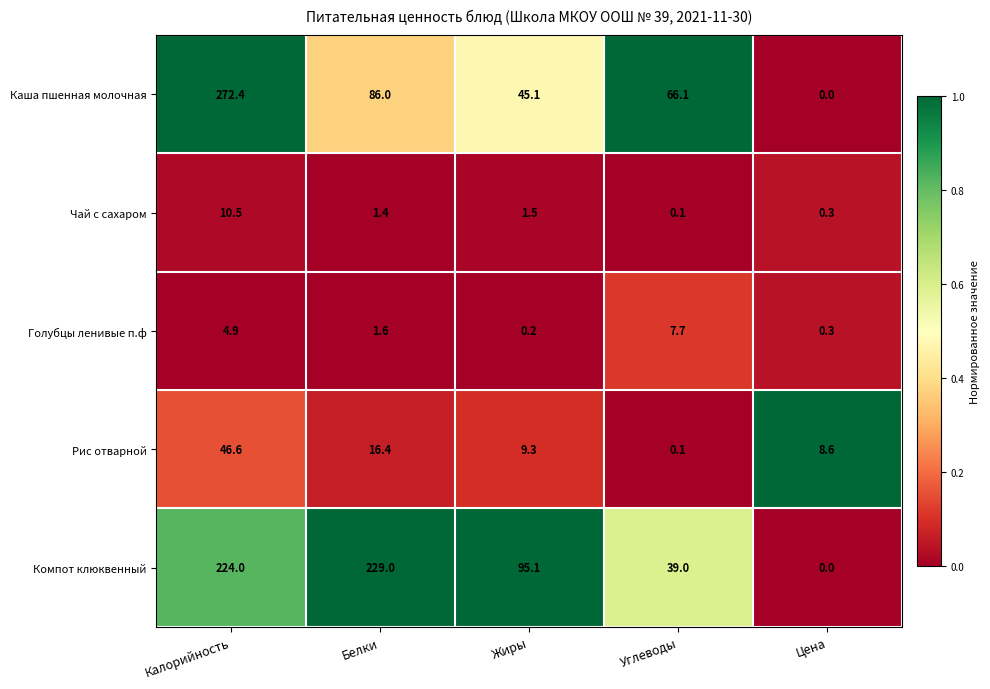

What is the difference between the highest and lowest values at Жиры?

94.9